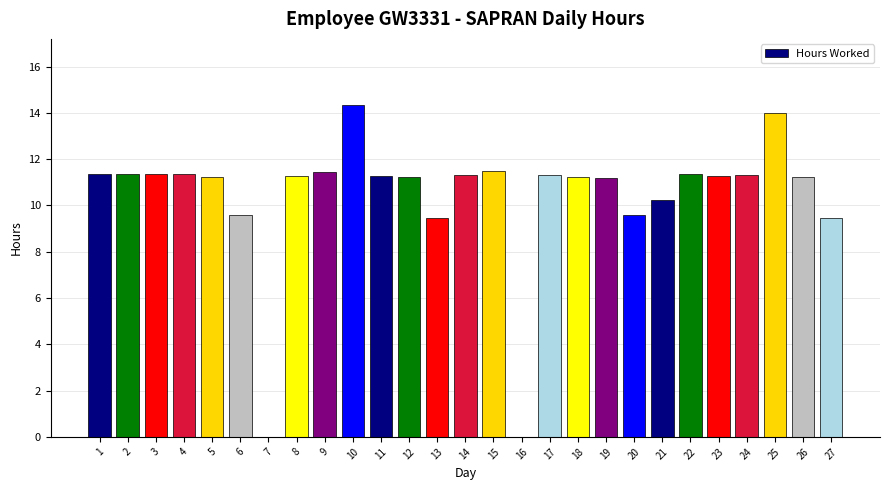

What is the sum of the values at 20 and 10?

23.9